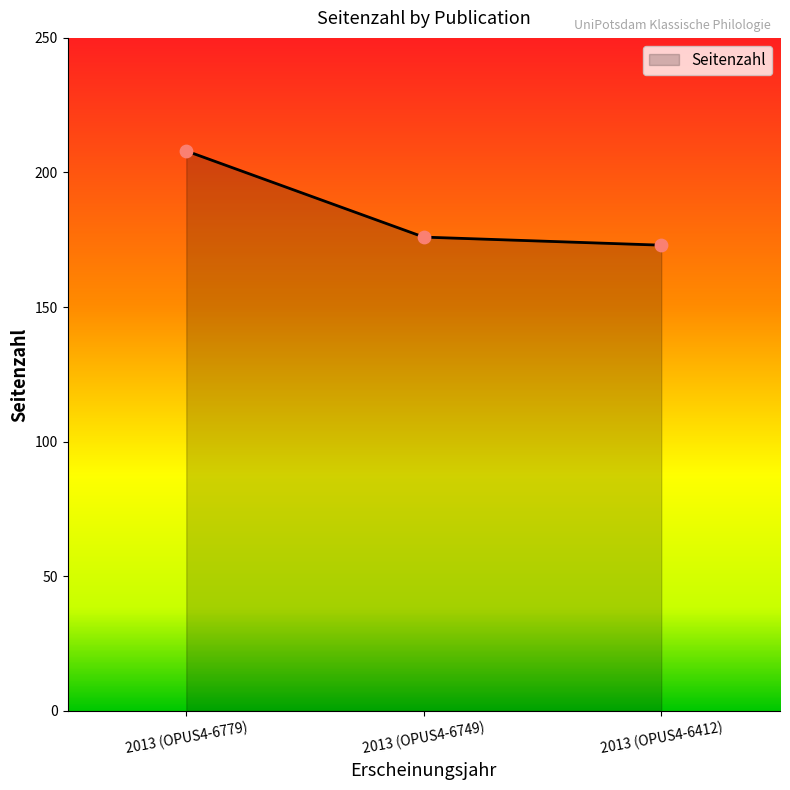

Which has a higher value, 2013 (OPUS4-6779) or 2013 (OPUS4-6412)?

2013 (OPUS4-6779)